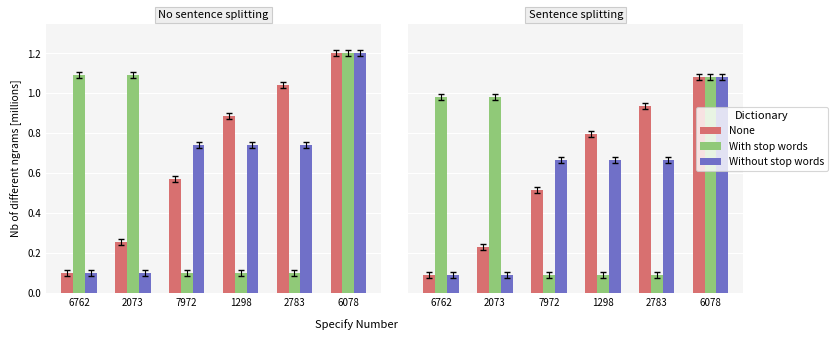

The value of With stop words at 6762 is 1.3. True or false?

False